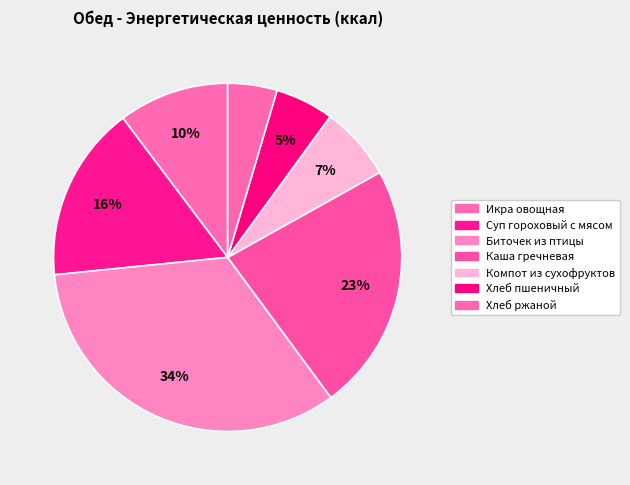

Does Хлеб пшеничный represent more than half of the total?

No